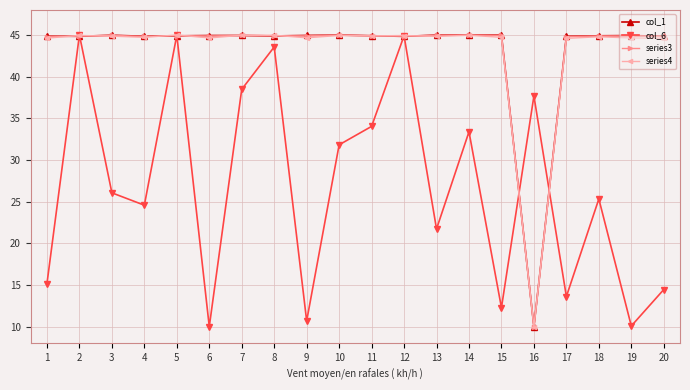

What are all the series names shown in the legend?

col_1, col_6, series3, series4